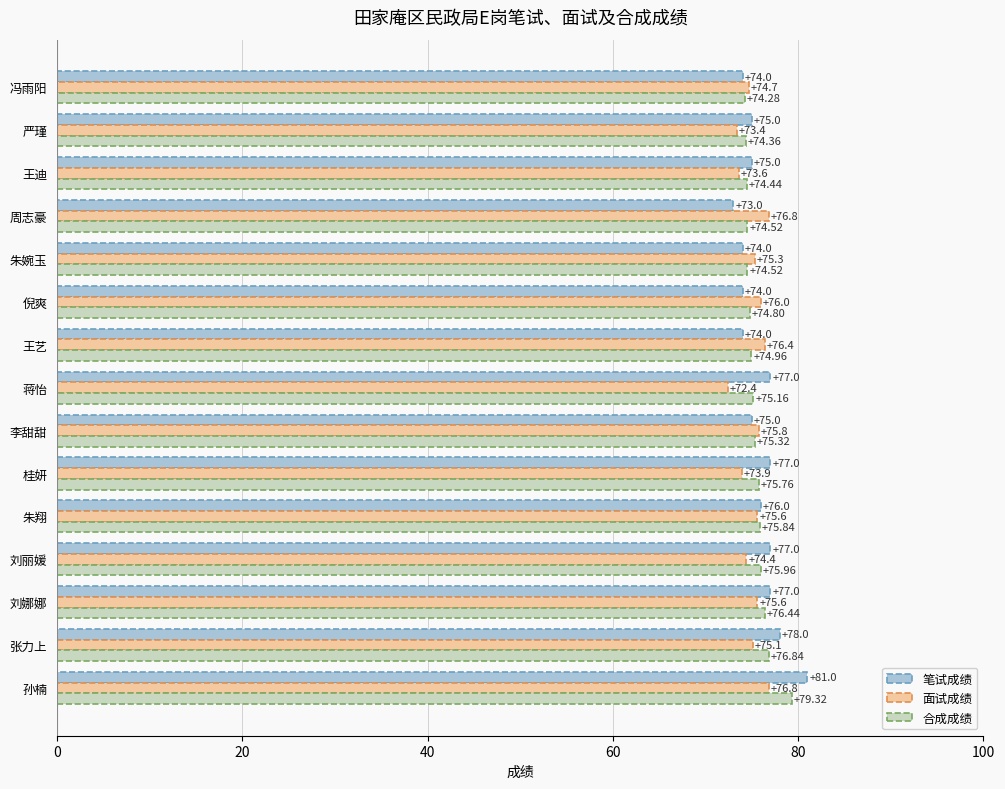

List the series in order of their overall mean, highest first.

笔试成绩, 合成成绩, 面试成绩